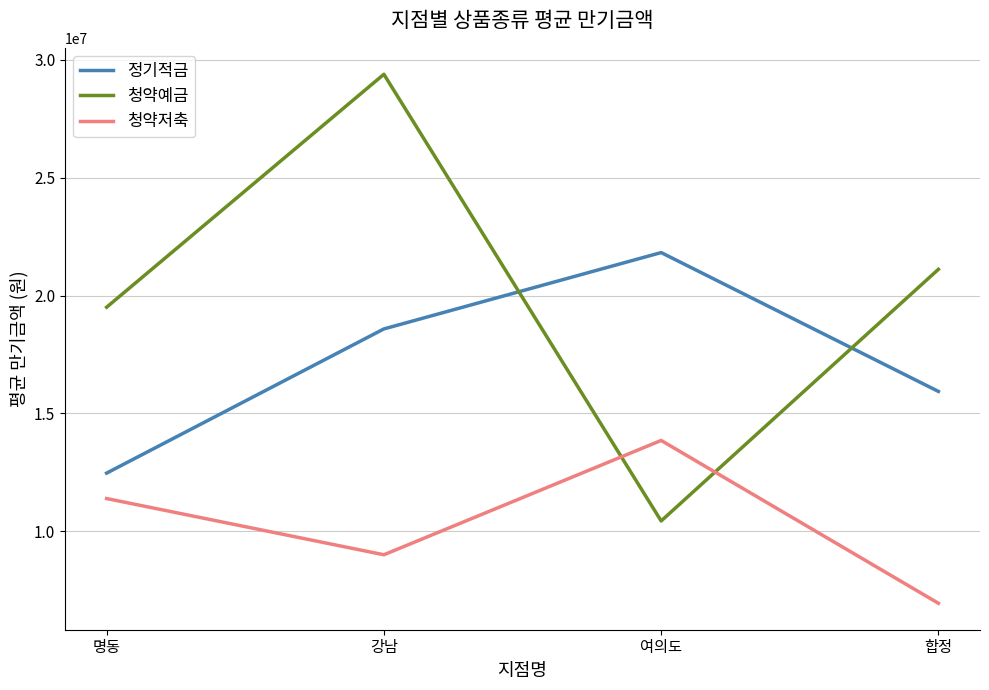

Which series ends up on top after the final intersection of 청약예금 and 청약저축?

청약예금